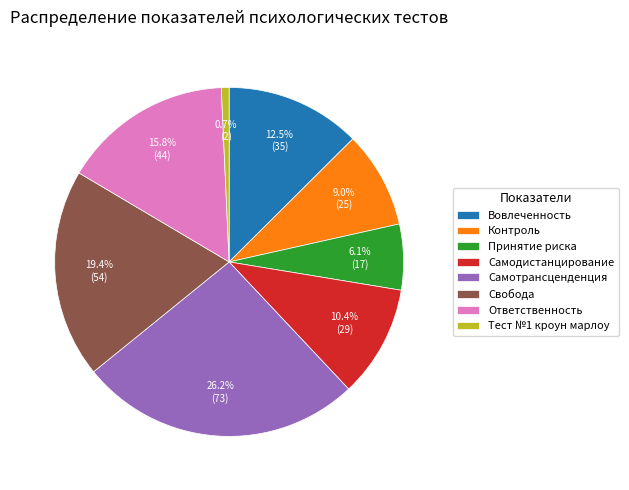

The Тест №1 кроун марлоу slice represents 11% of the pie. True or false?

False